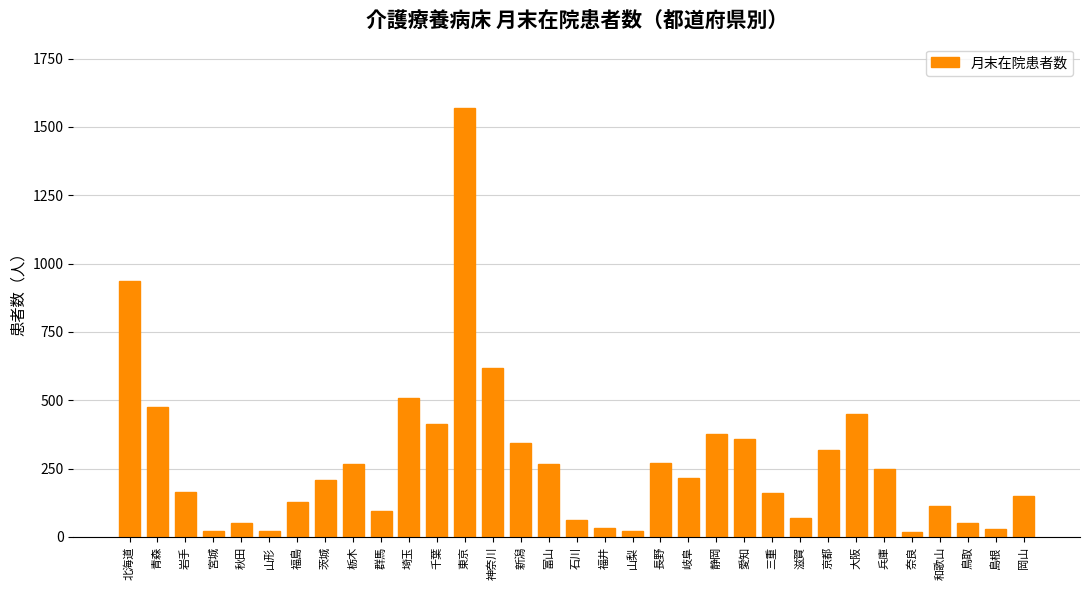

Is it true that the value at 石川 is 62?

True